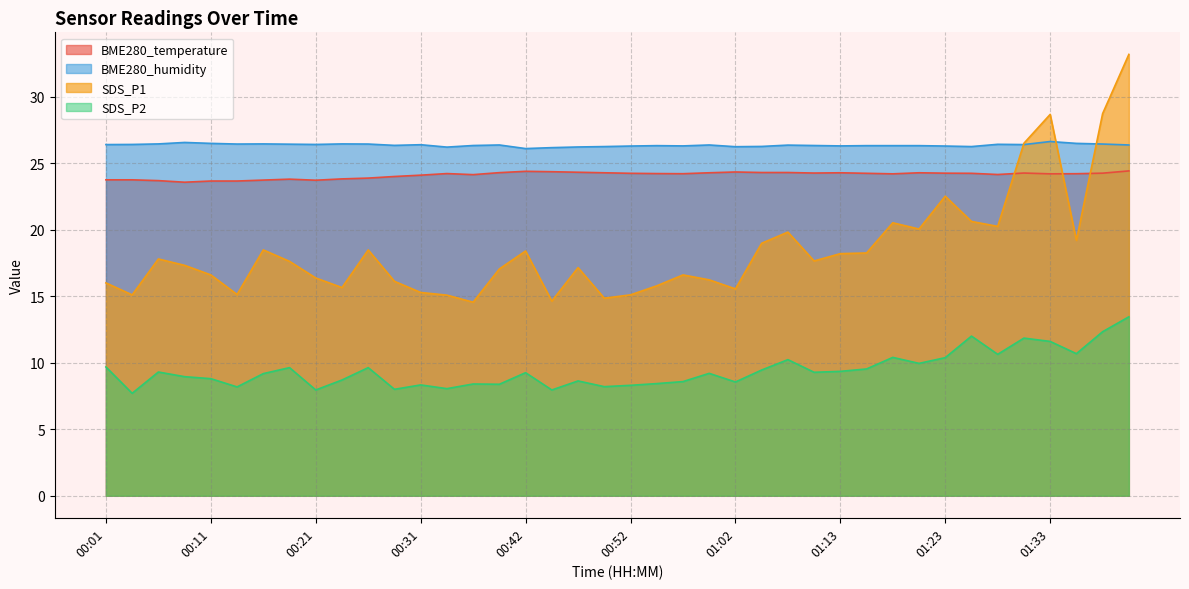

How many interior local peaks does the SDS_P2 series have?

12